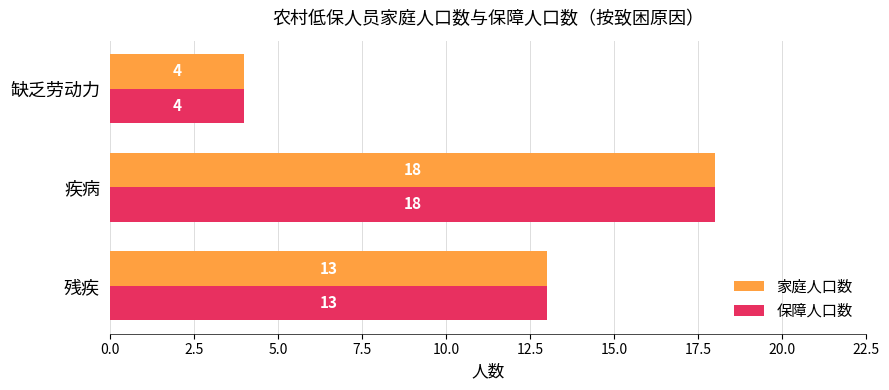

List the labels in order of 家庭人口数 value, smallest first.

缺乏劳动力, 残疾, 疾病